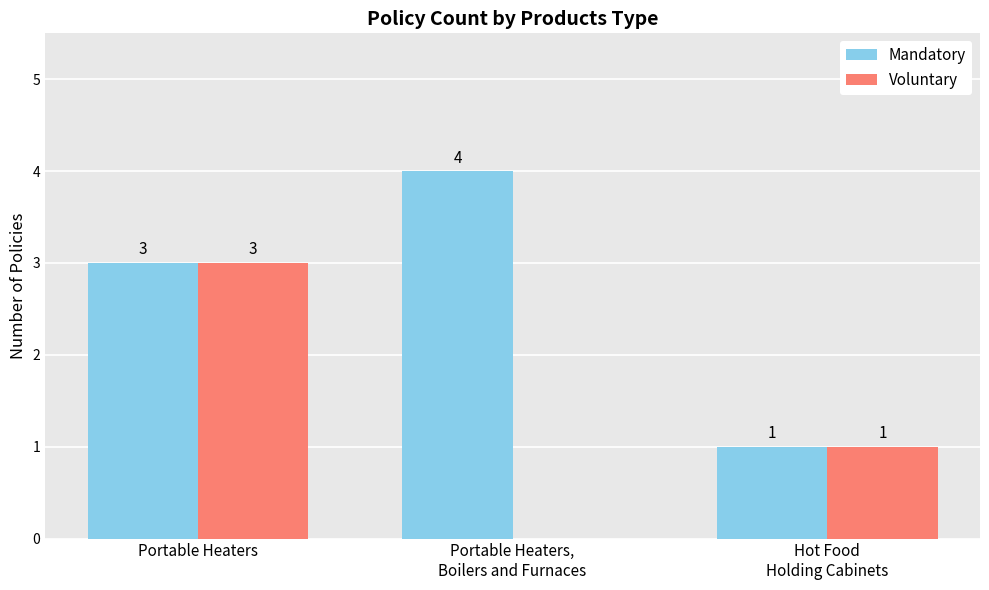

Read the Voluntary value at Portable Heaters.

3